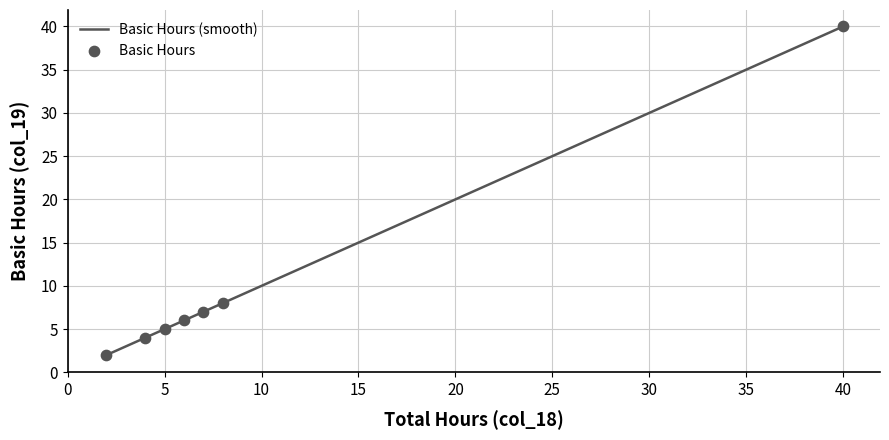

What is the change in value from 7 to 5?

-2